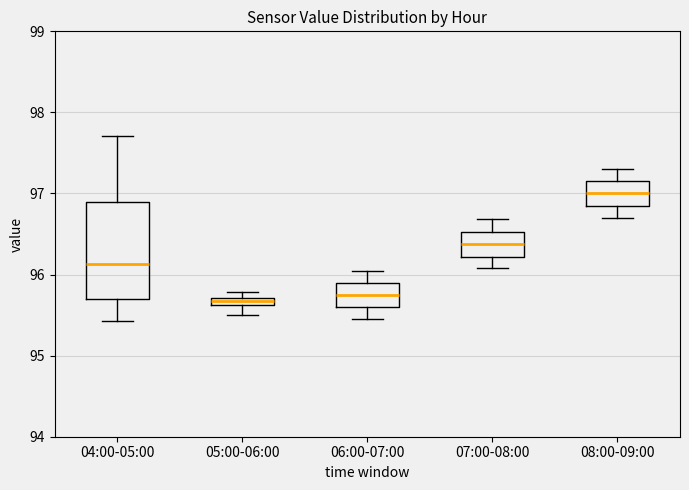

Where does the upper whisker of the box for 04:00-05:00 end on the y-axis? The values are not printed on the chart, so give them approximately, as read against the axis.

97.7